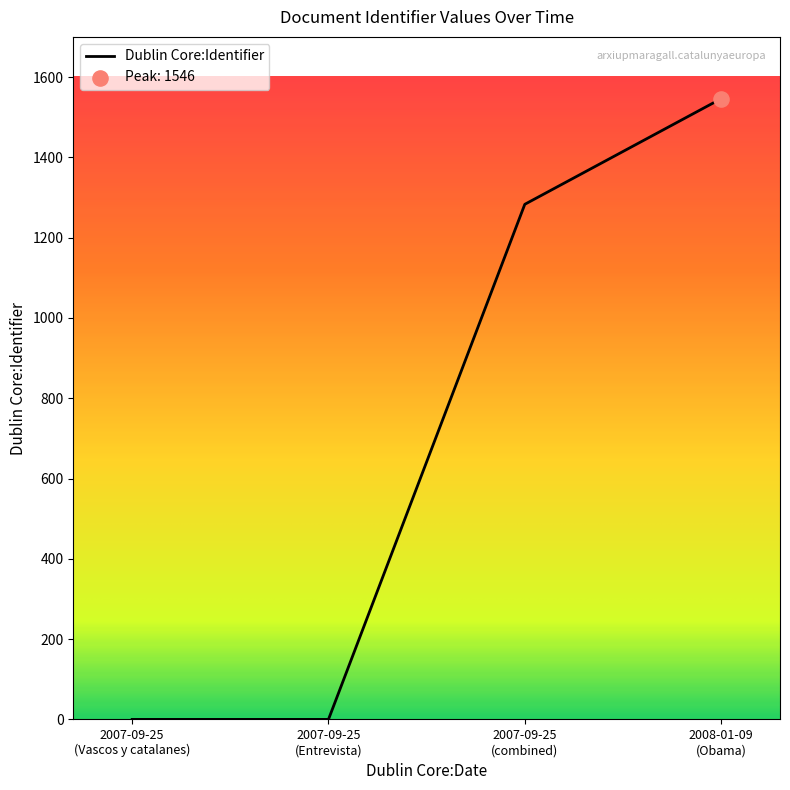

What is the average value?

707